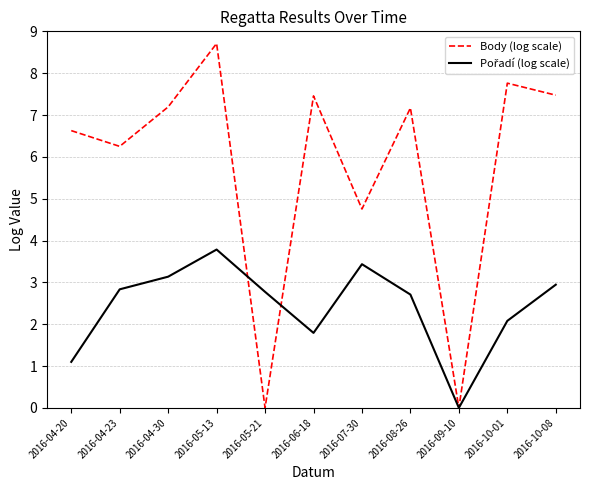

Is it true that Body (log scale) equals 3.0 at 2016-04-23?

False